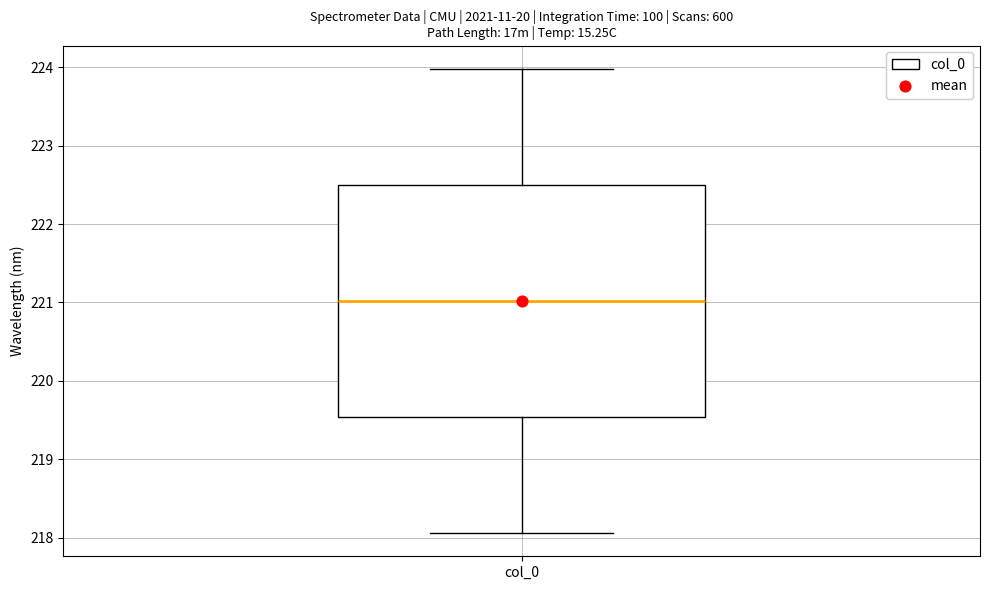

Read this box plot against the y-axis: the position of the median line, the range covered by the box, and the ends of both whiskers. The values are not printed on the chart, so give them approximately, as read against the axis.

median 221.0, box 219.5 to 222.5, whiskers 218.1 to 224.0